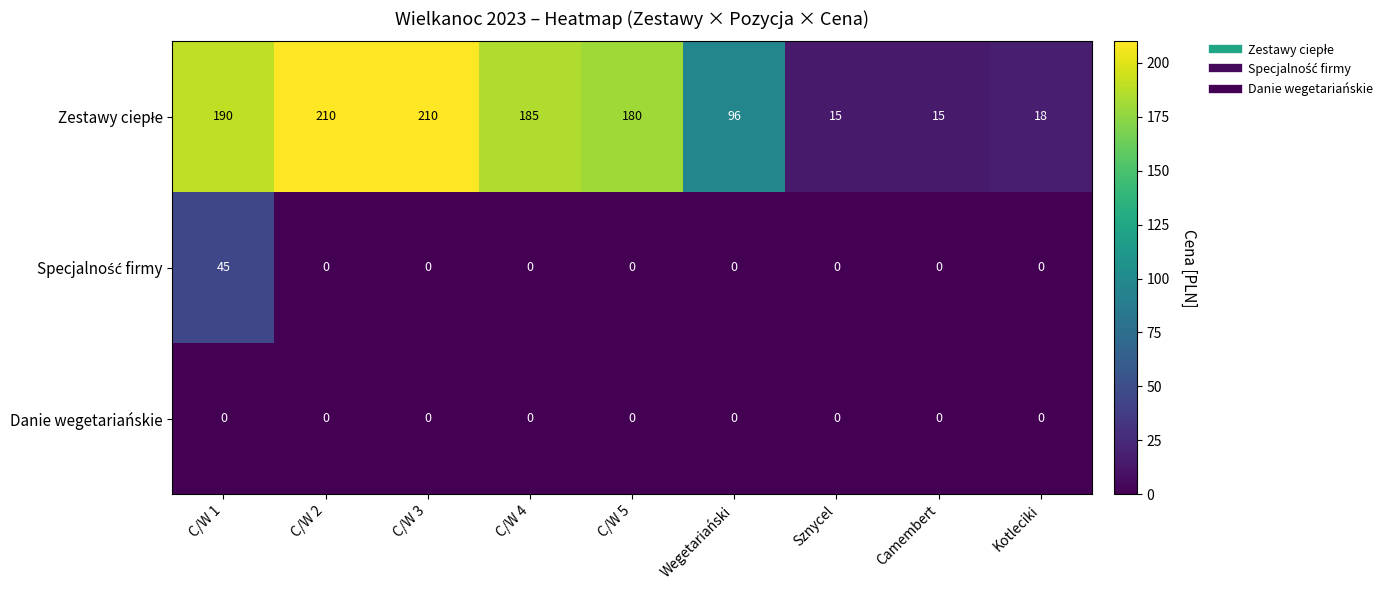

What is the spread (max minus min) of values at C/W 3?

210